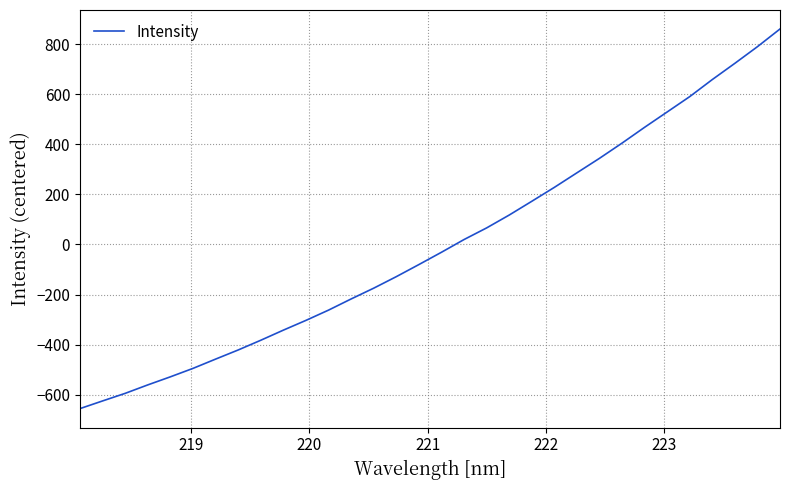

What is the difference between the maximum and minimum values?

1515.5